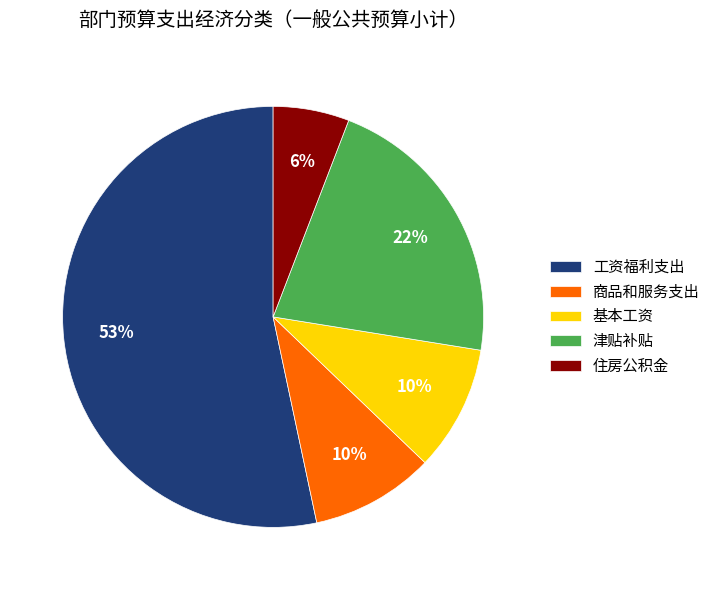

Is there a majority slice in this chart?

Yes